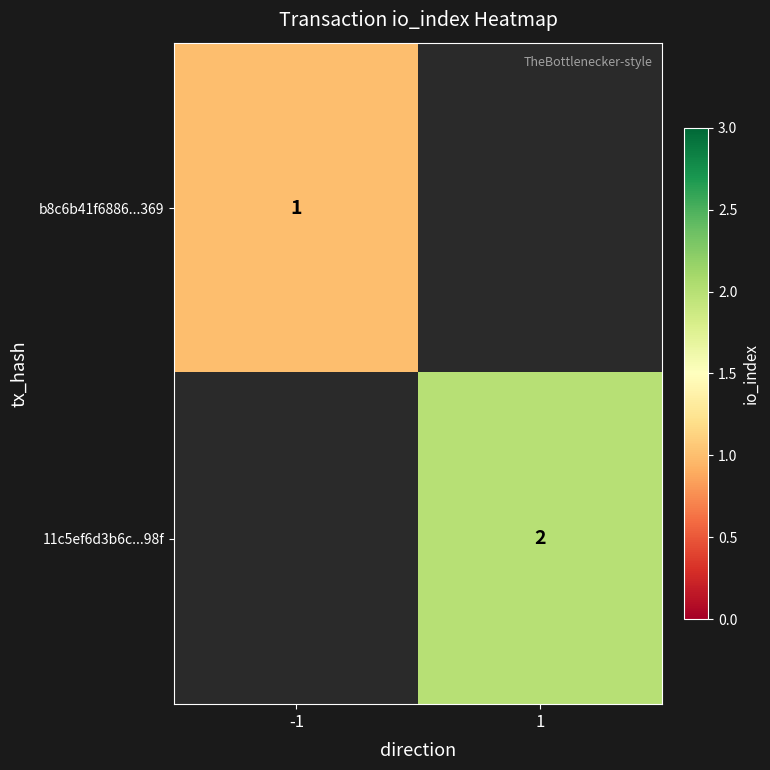

Is it true that b8c6b41f6886...369 equals 0 at -1?

False